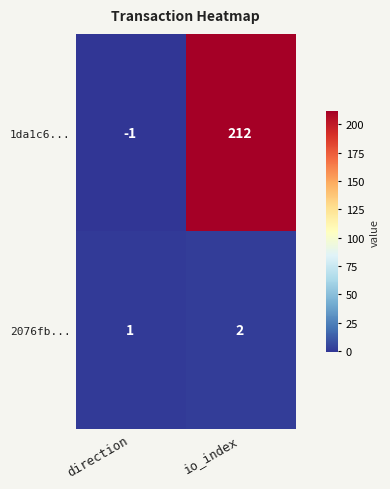

List the series in order of their peak value, lowest first.

2076fb..., 1da1c6...